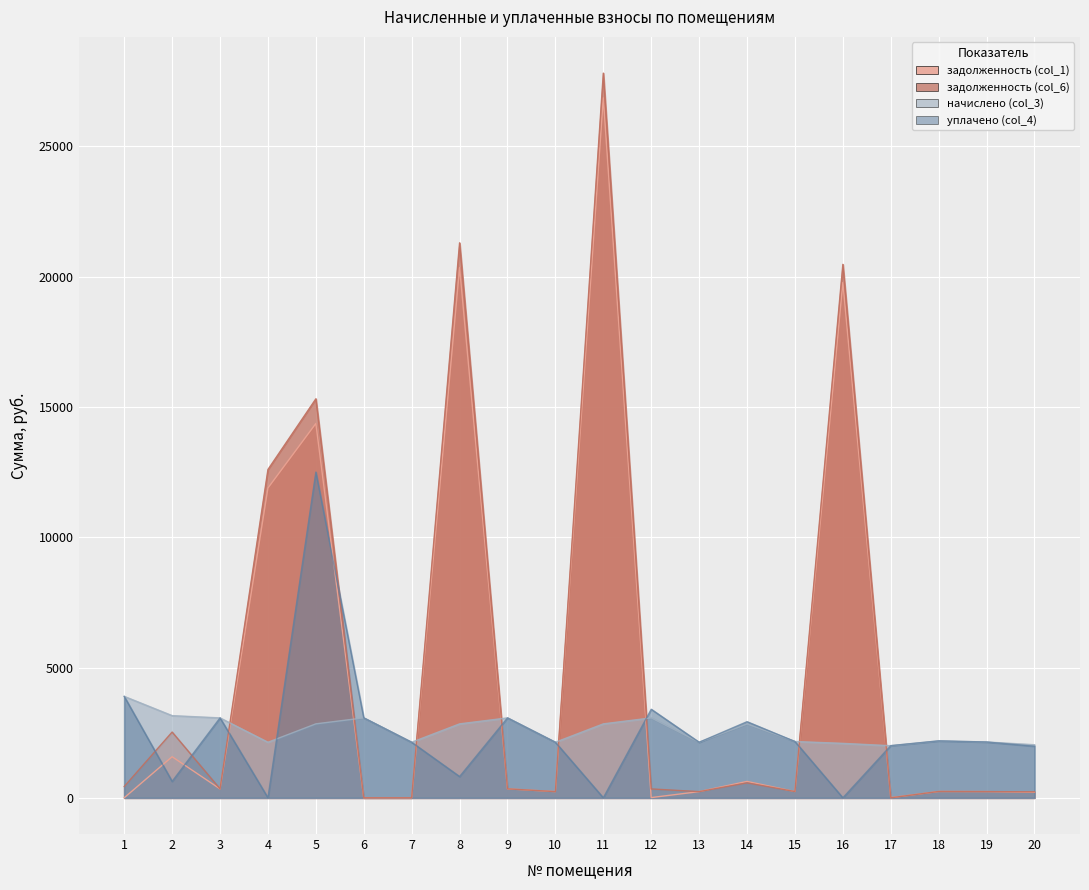

How many series are shown in this chart?

4